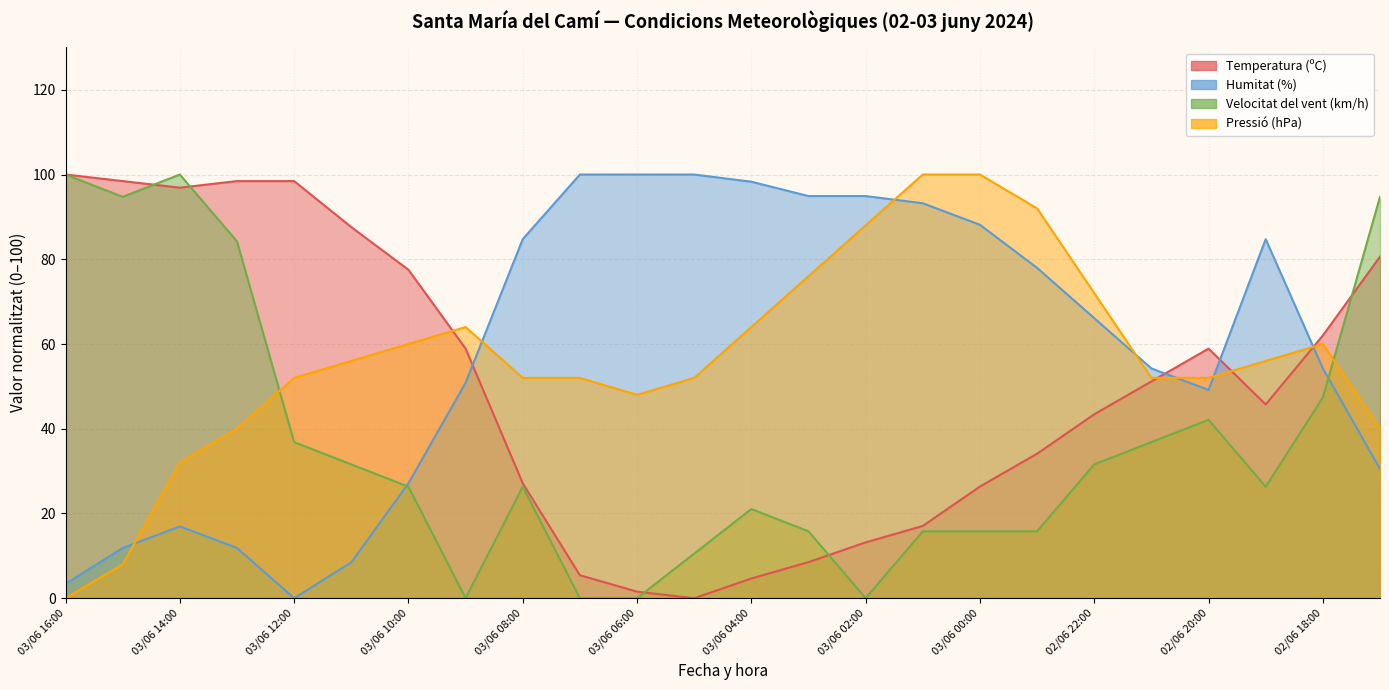

How many interior local valleys does the Temperatura (ºC) series have?

3